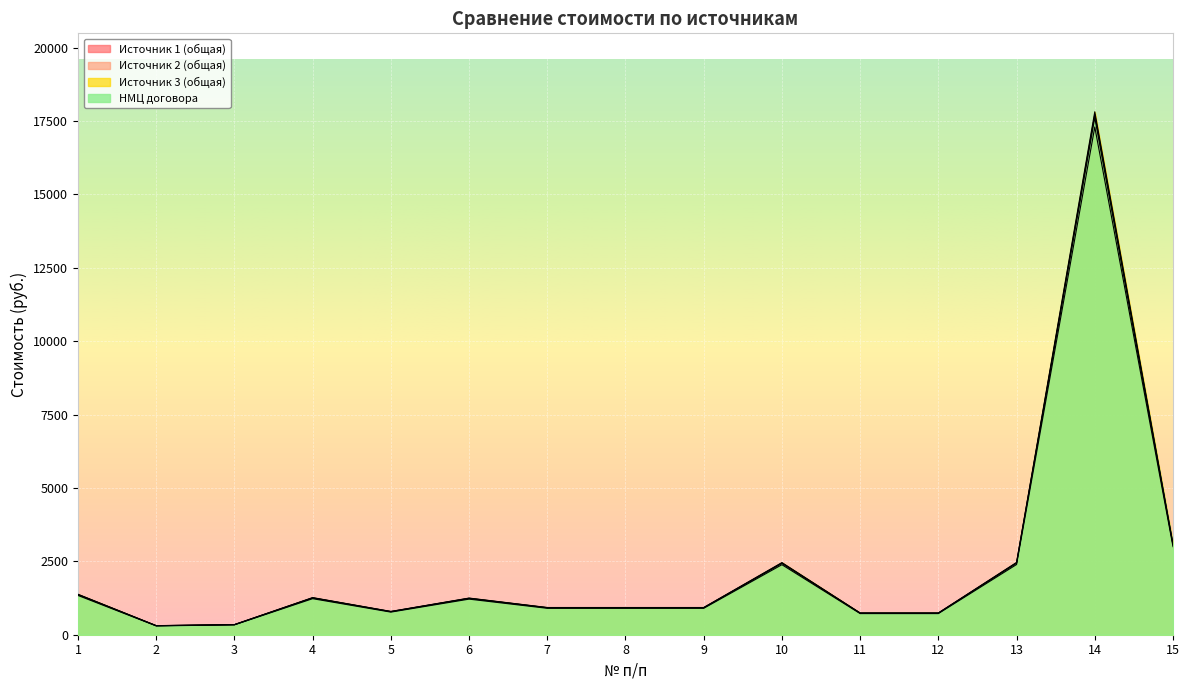

What is the value of the Источник 3 (общая) point at the 4th from the left?

1264.6